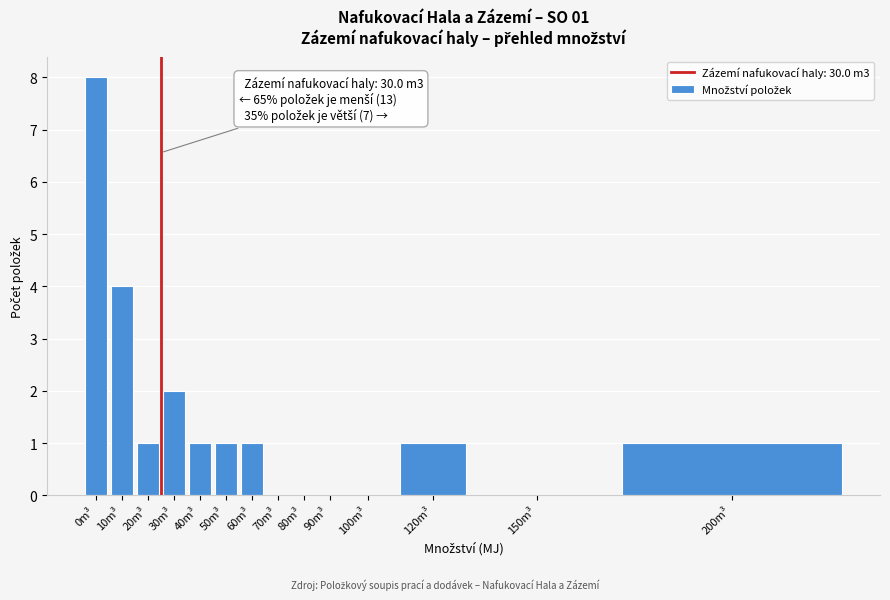

Reading left to right, what are all the values shown in this chart?

0m³=8	10m³=4	20m³=1	30m³=2	40m³=1	50m³=1	60m³=1	70m³=0	80m³=0	90m³=0	100m³=0	120m³=1	150m³=0	200m³=1